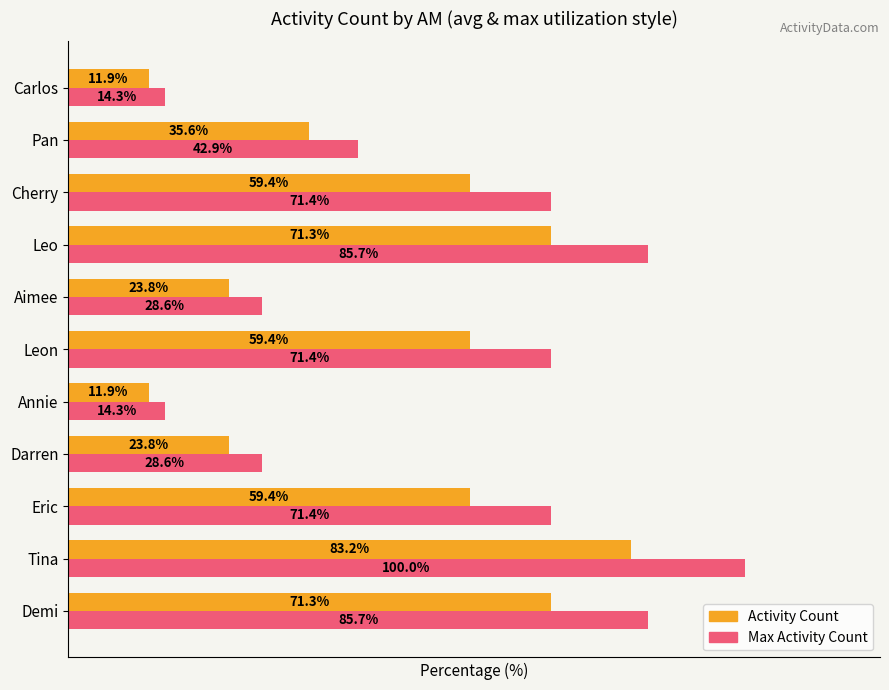

Which label corresponds to the largest value in the chart?

Tina